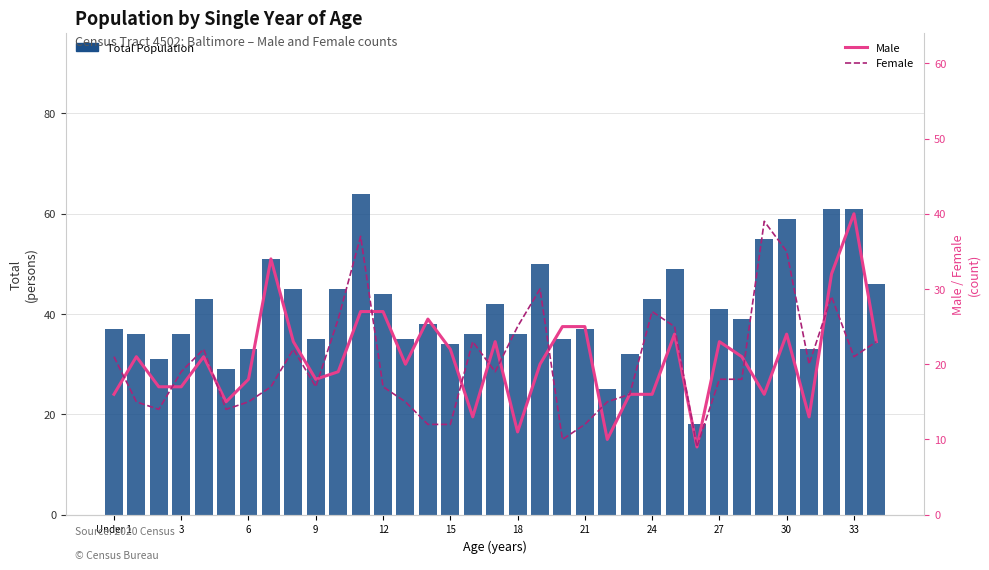

What is the maximum value for Male?

40